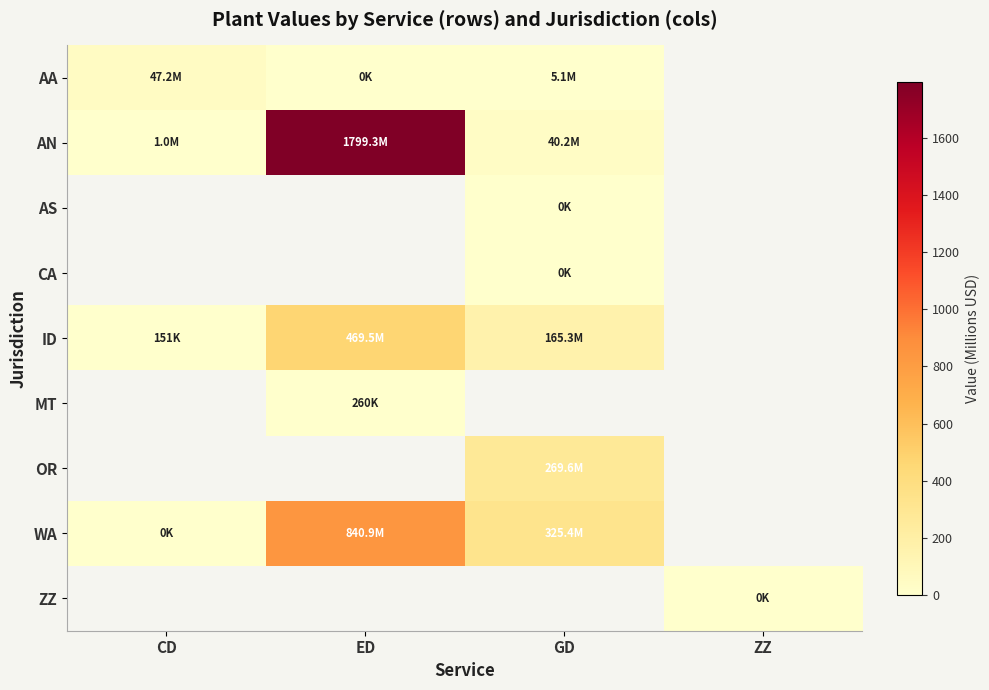

Between CD and ED, which series saw the biggest shift?

AN